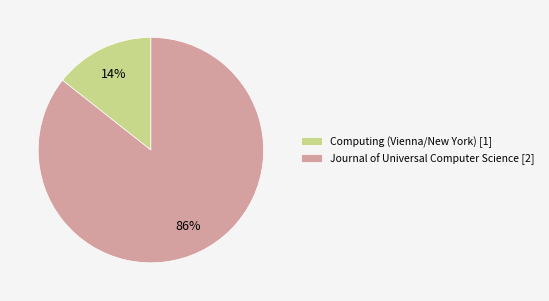

Does any single category account for the majority?

Yes